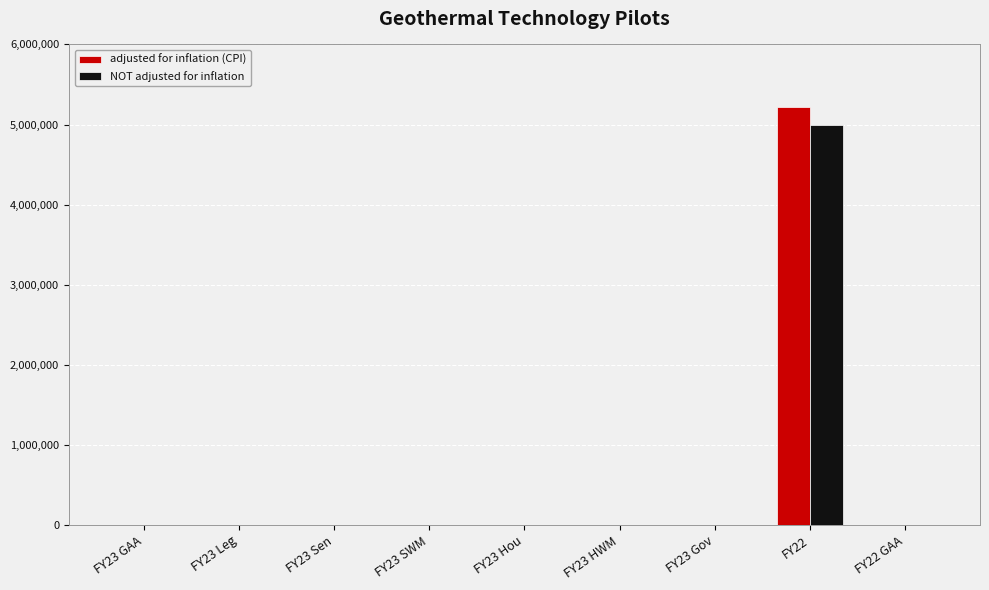

At which category is the sum across all series the highest?

FY22